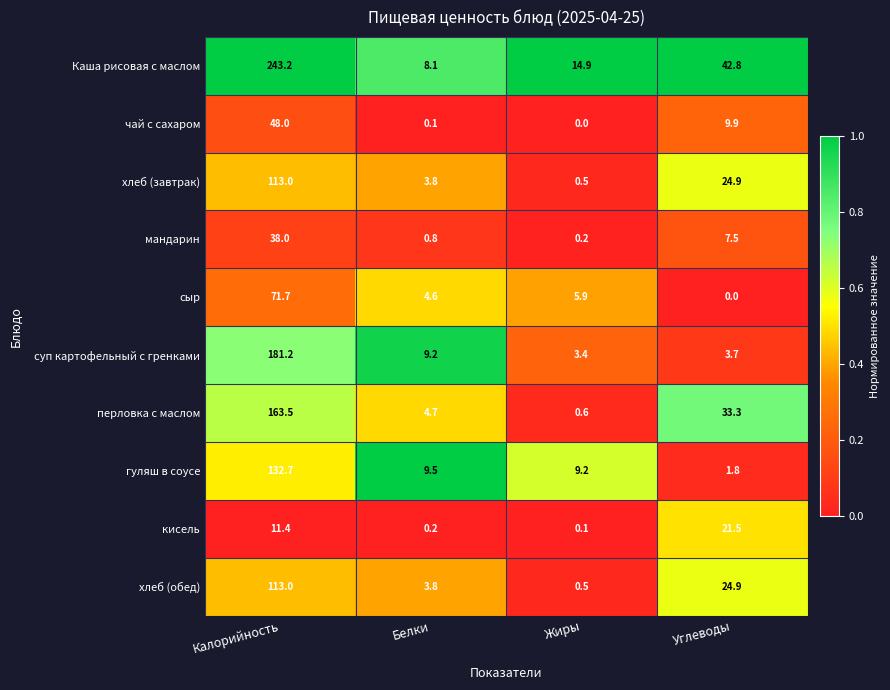

Between Калорийность and Углеводы, which series saw the biggest shift?

Каша рисовая с маслом